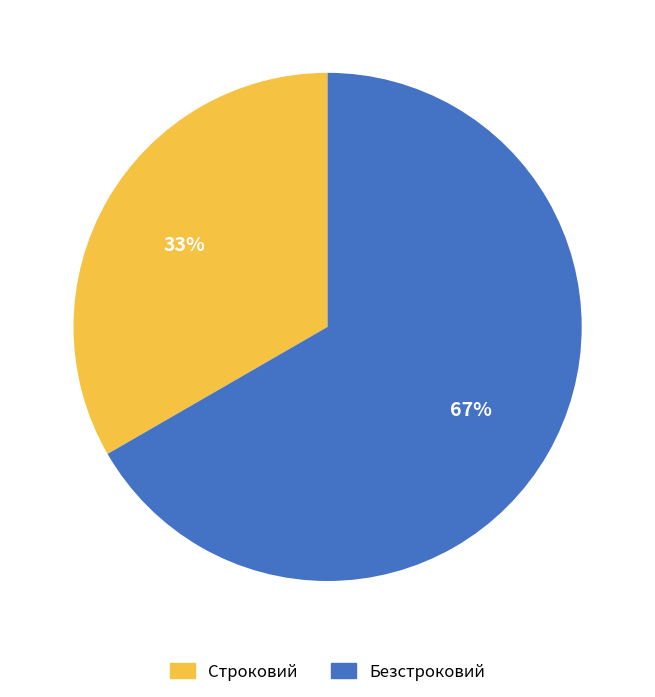

Which category has the biggest portion of the pie?

Безстроковий